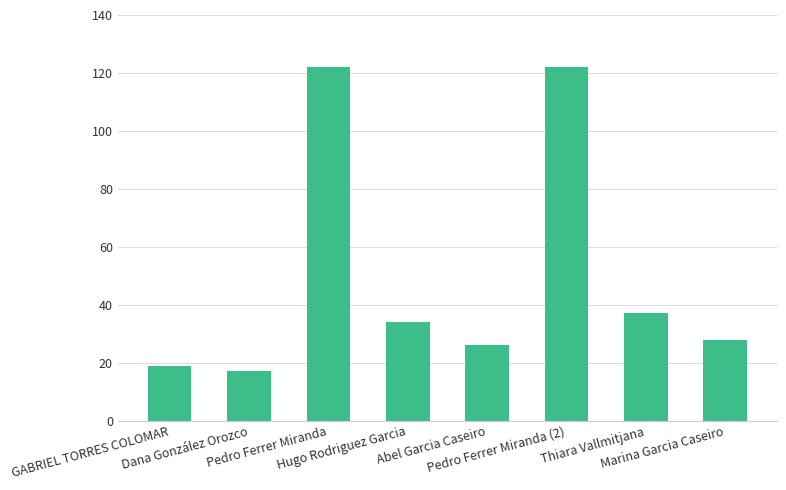

Which label corresponds to the smallest value in the chart?

Dana González Orozco